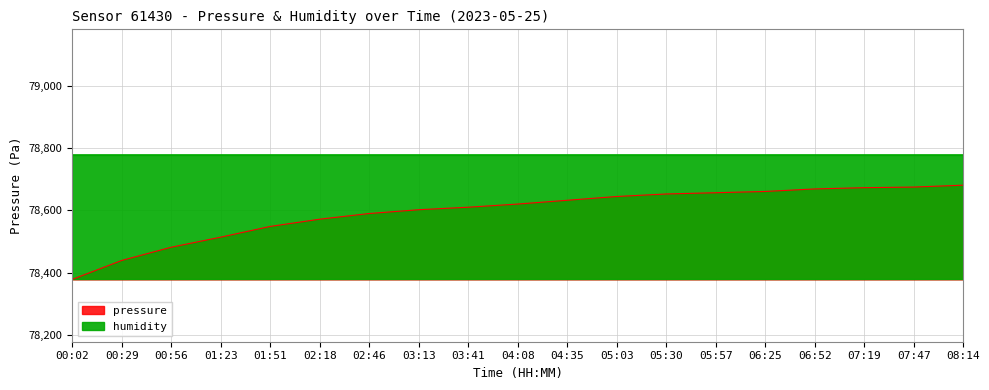

Does the chart display data point markers on the line(s)?

No